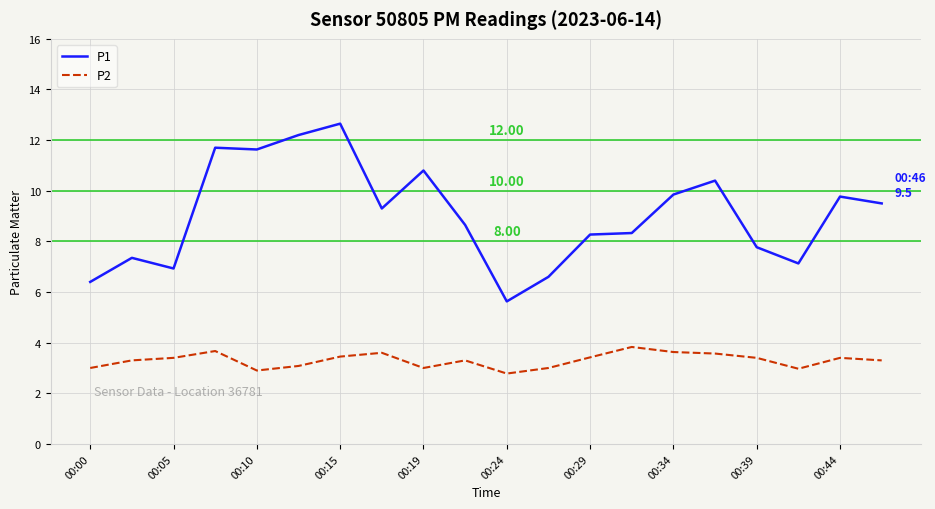

What is the lowest value of the P1 series?

5.6